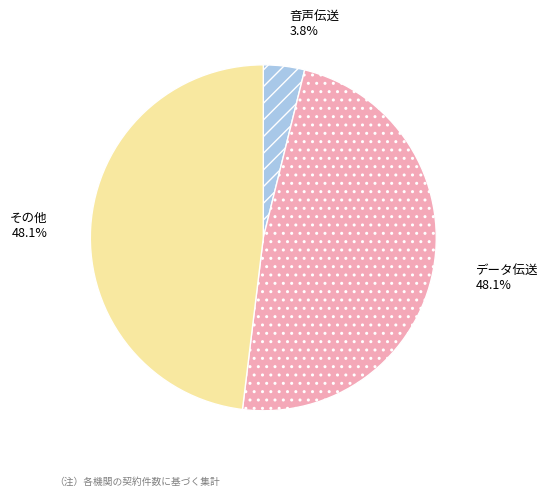

Does any single category account for the majority?

No